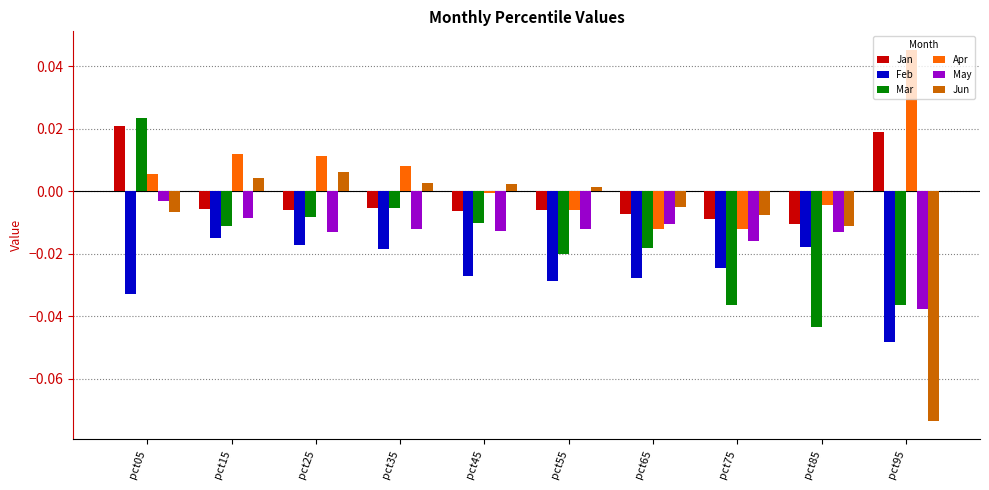

What are all the series names shown in the legend?

Jan, Feb, Mar, Apr, May, Jun